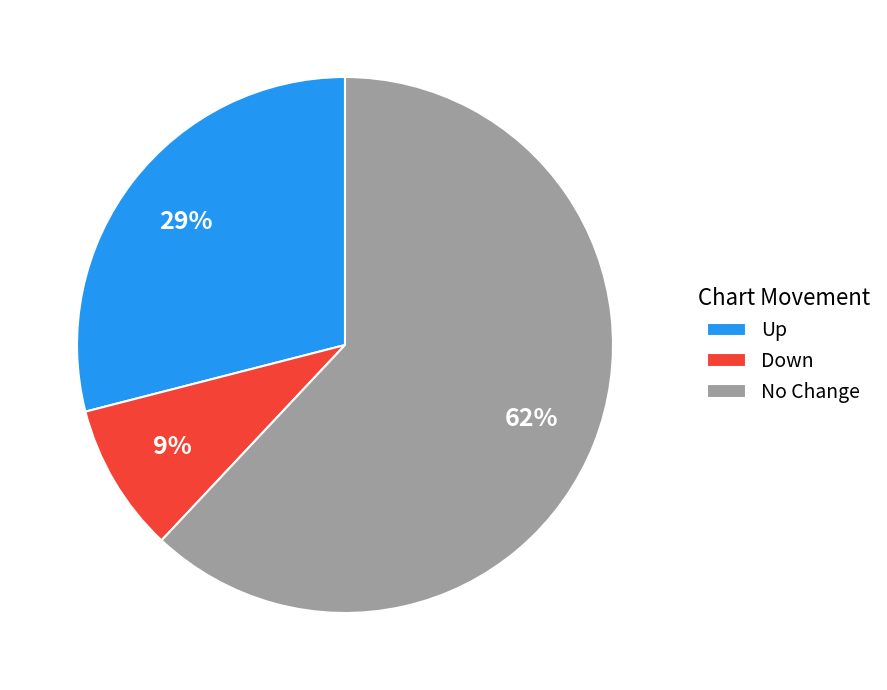

Count the number of slices in the pie.

3